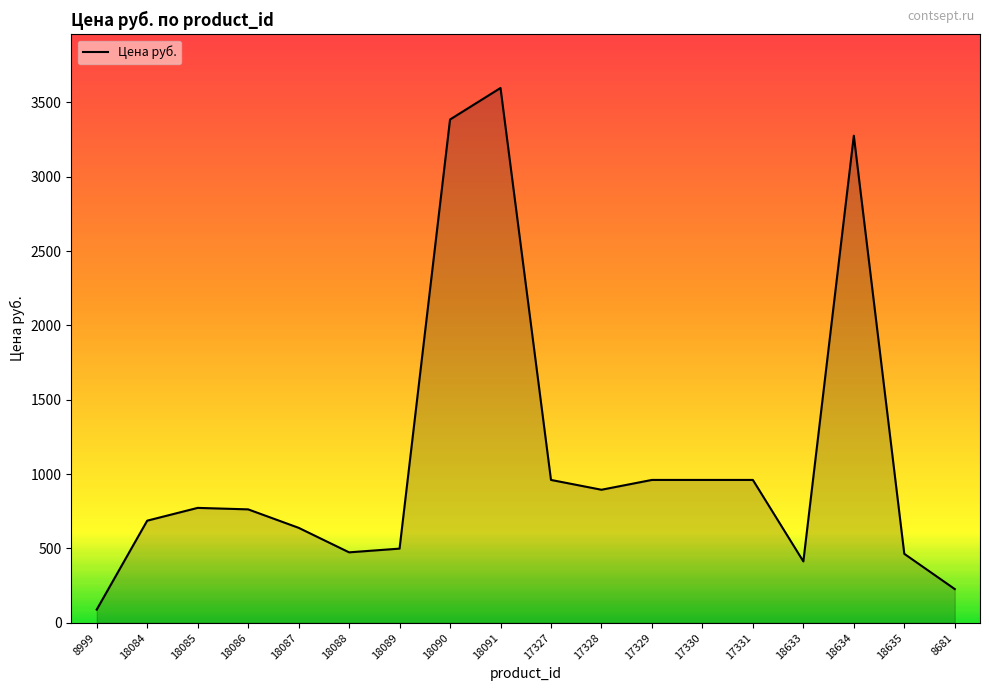

What value does the data have at 18085?

773.0